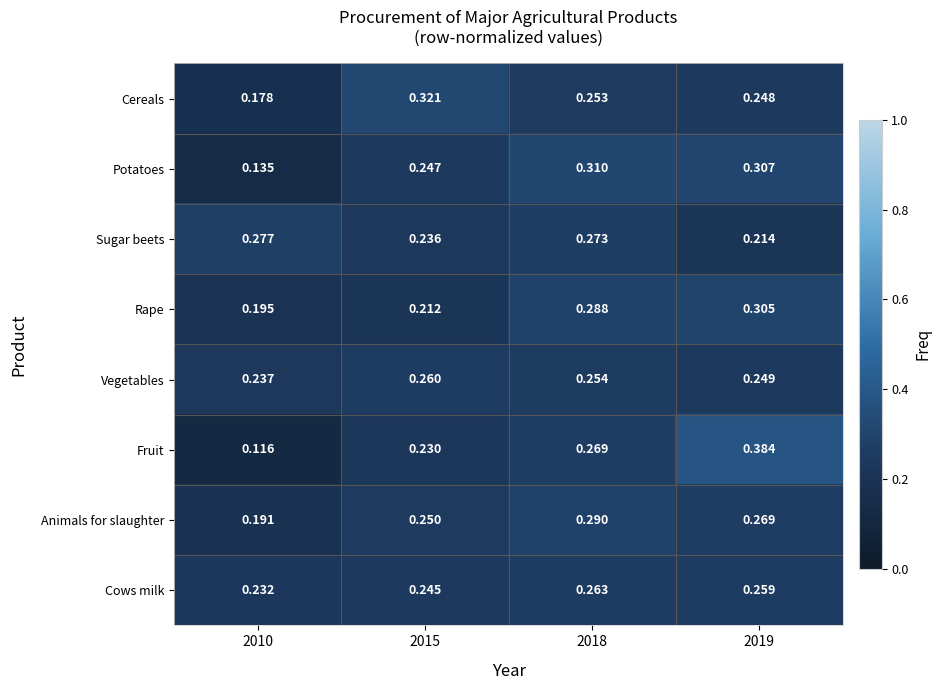

How many categories are shown in the chart?

4